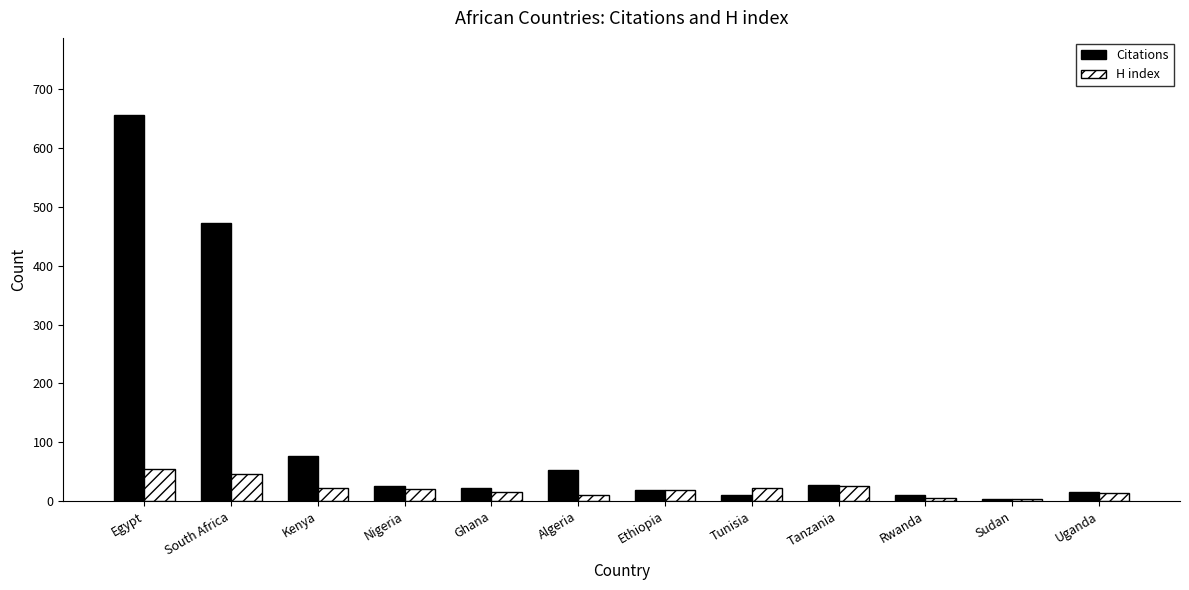

What is the sum of the H index values at Nigeria and Tunisia?

43